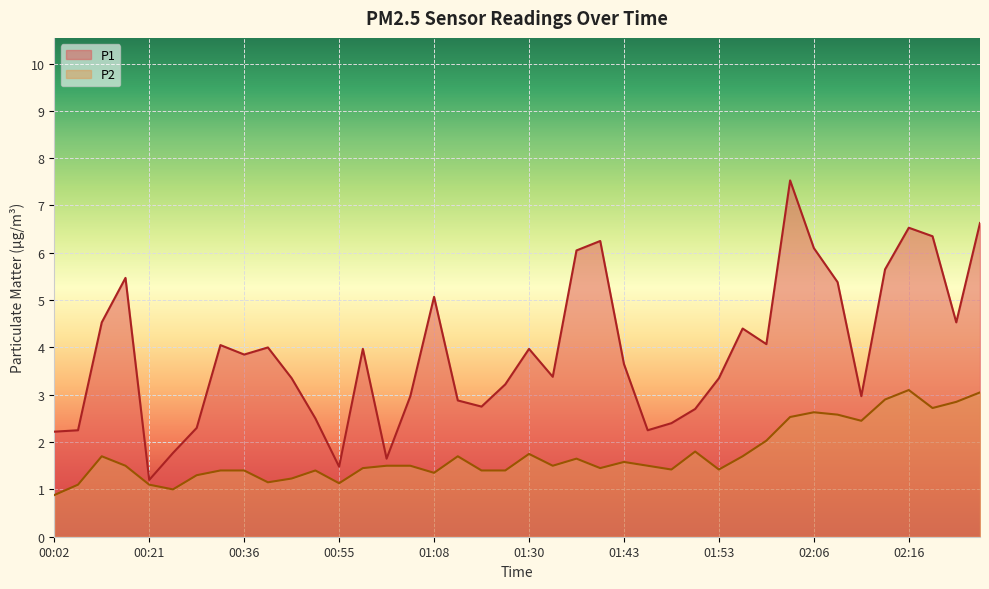

What position from the right is 01:45?

15